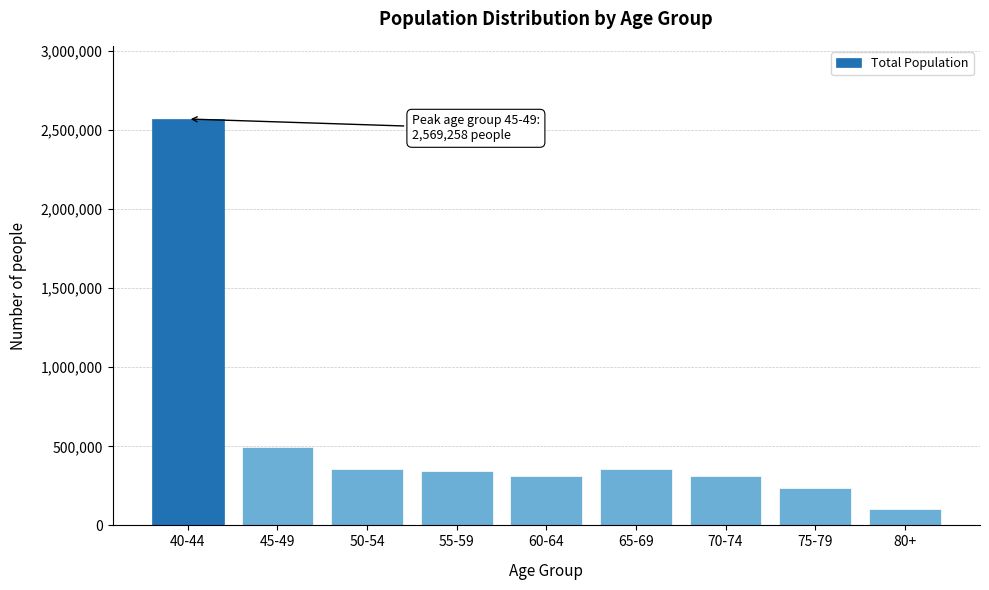

Which category has the highest value across all series?

40-44